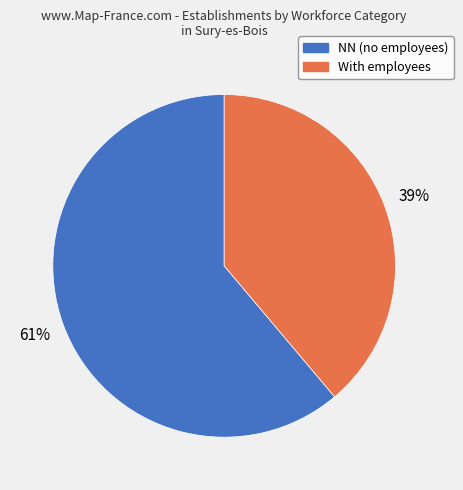

To the nearest percent, what is the difference between the largest and smallest slice percentages?

22%